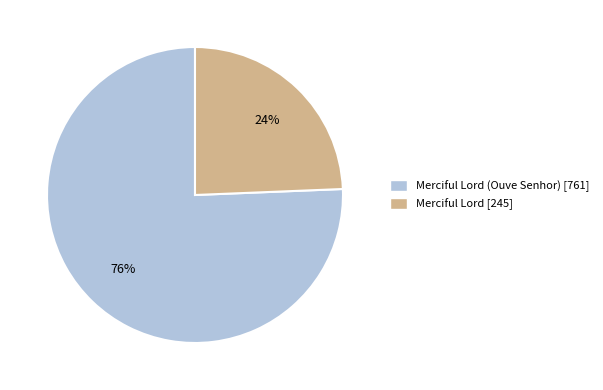

To the nearest percent, what is the average slice percentage?

50%